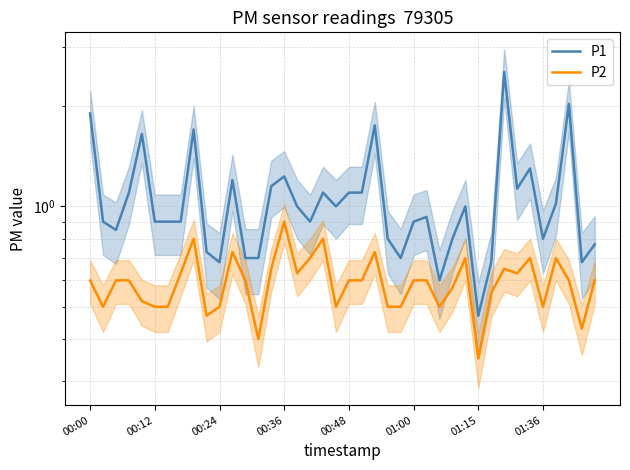

Which series has the largest range (max minus min)?

P1